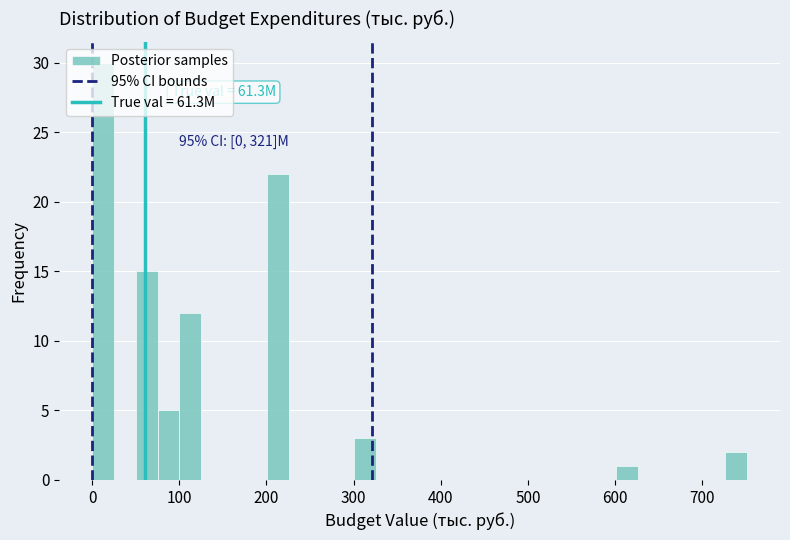

Around what value on the x-axis is the tallest bar? Give the approximate position of its centre, as read against the axis.

10